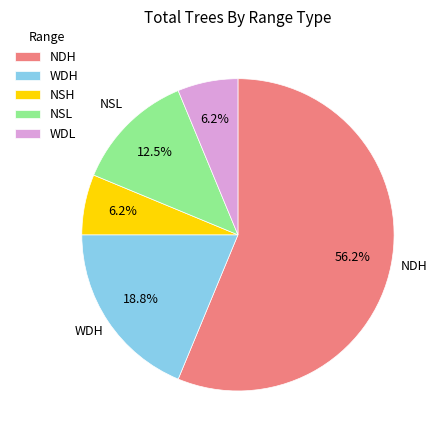

What is the ratio of the value at NSL to the value at WDH?

0.7